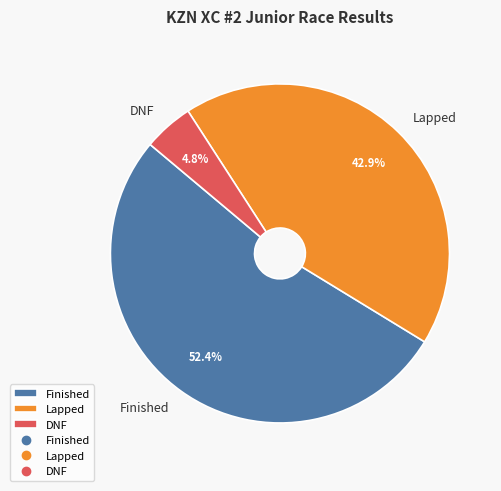

Is DNF the majority of the pie?

No